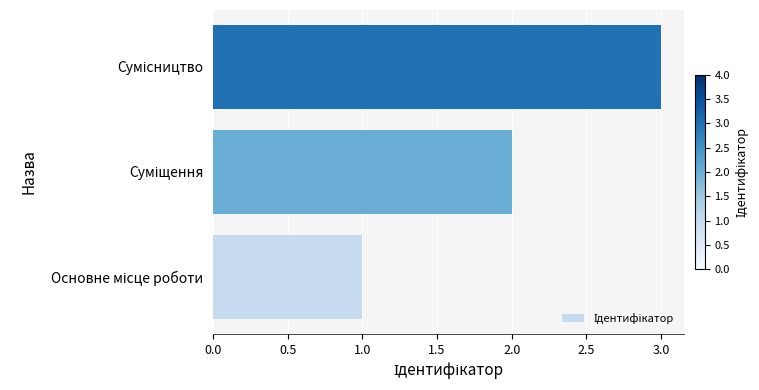

What is the sum of all values?

6